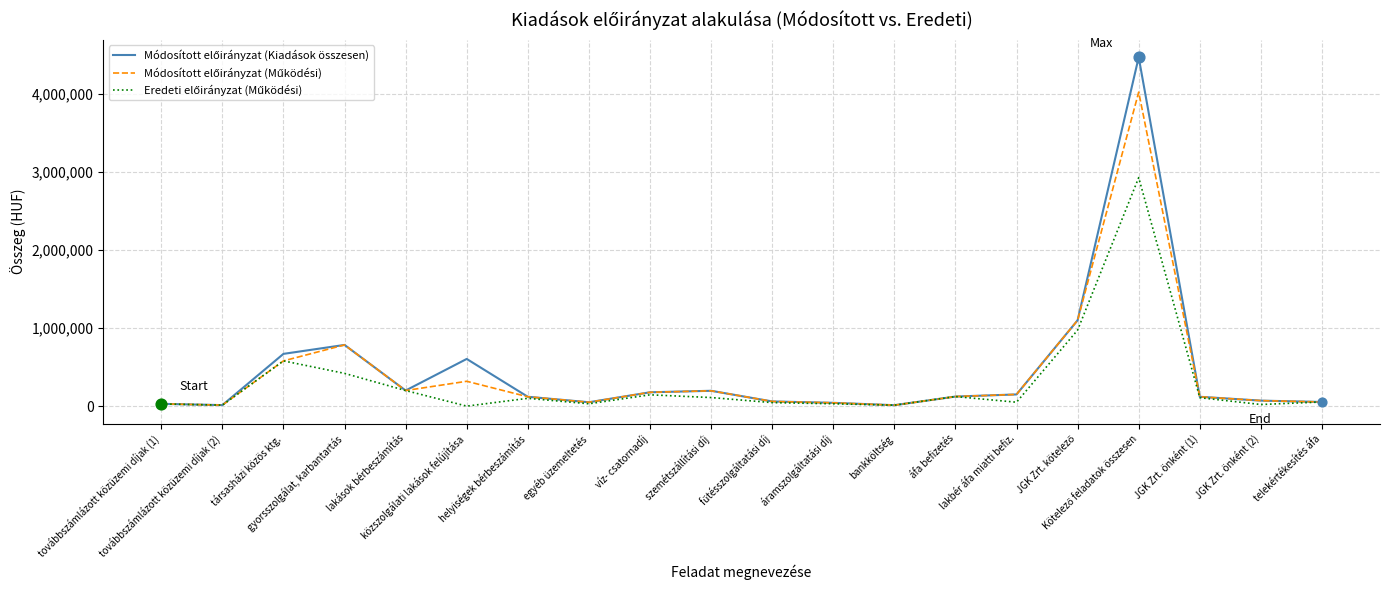

How many lines are shown in the chart?

3